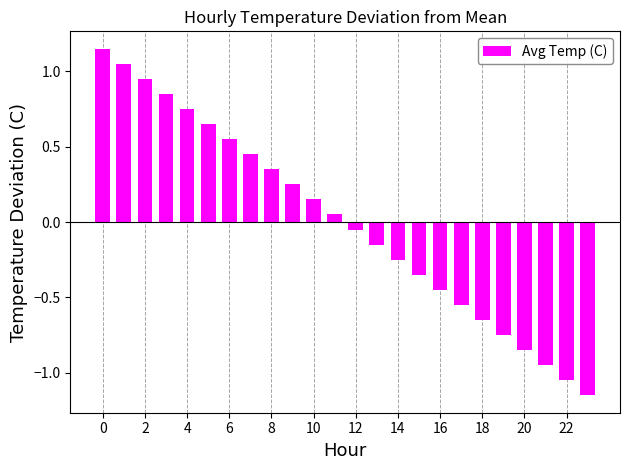

What is the difference between the maximum and second lowest values?

2.2